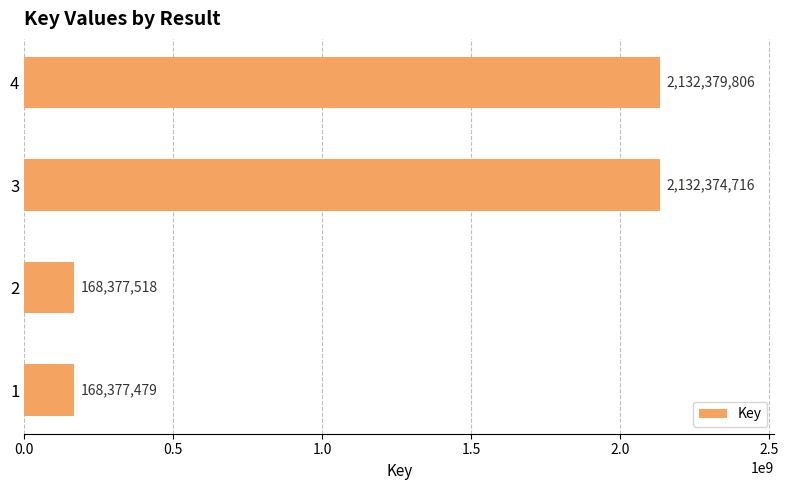

Between 3 and 2, which is larger?

3